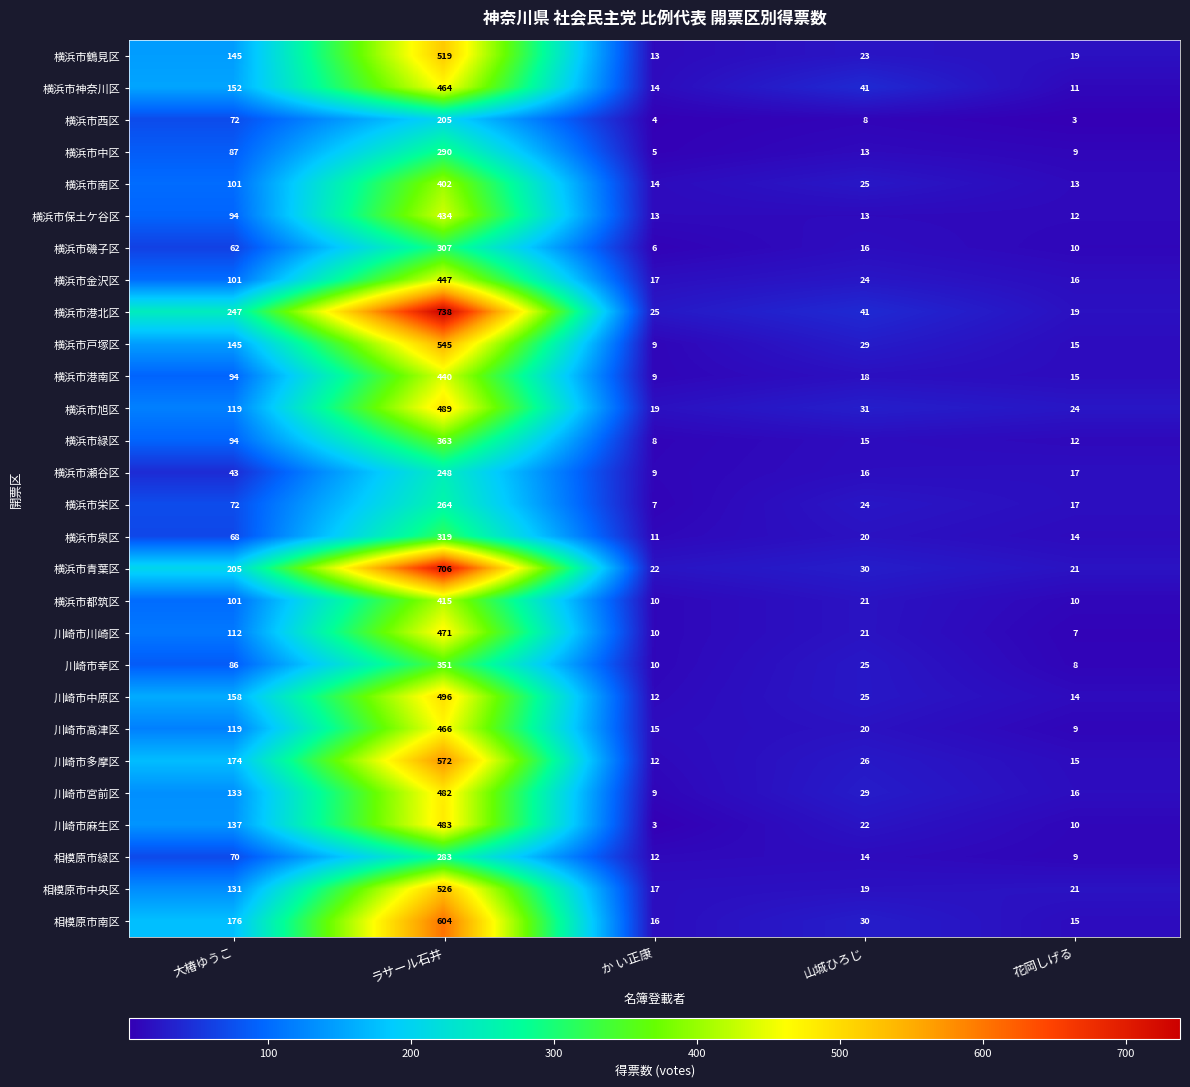

True or false: 相模原市緑区 has a value of 24 at 山城ひろじ.

False